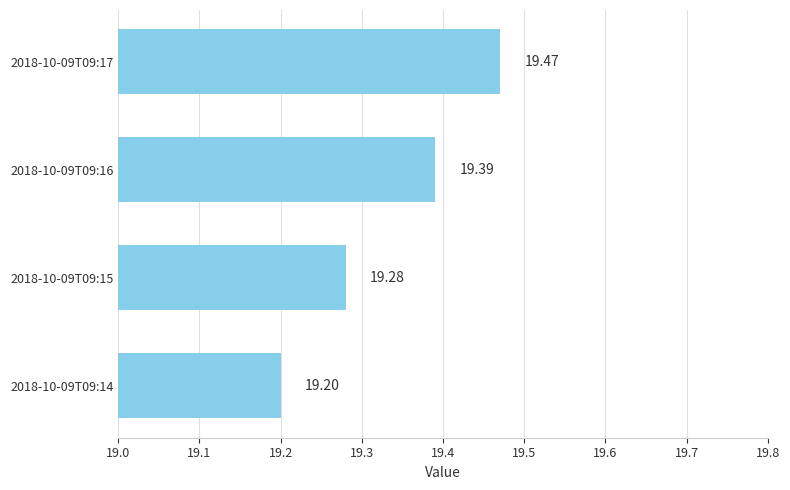

Does the chart contain stacked bars?

No